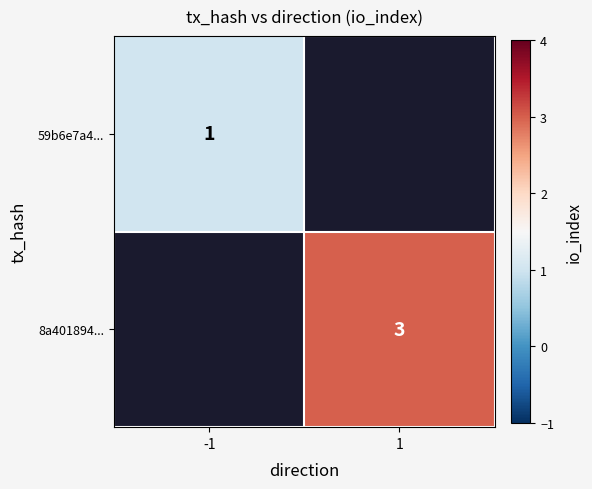

The 8a401894... series shows 1.7 at 1. True or false?

False